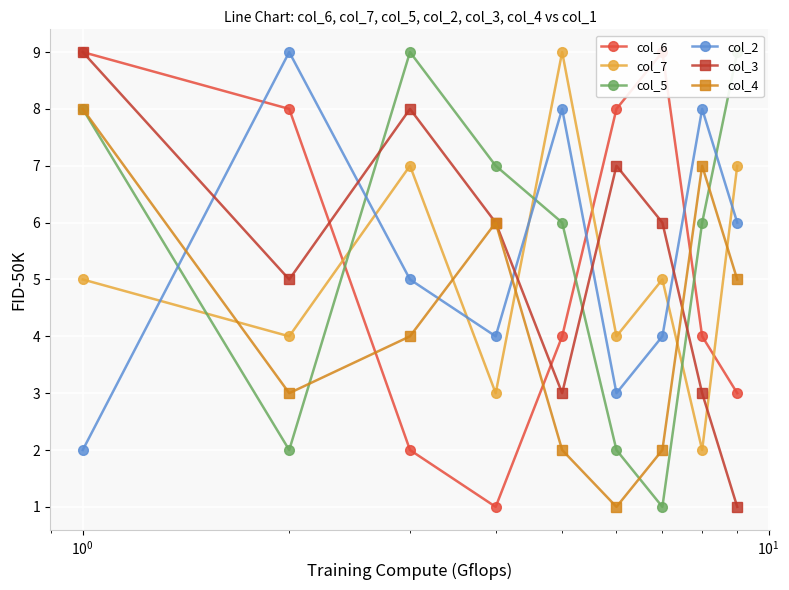

How many interior local valleys does the col_3 series have?

2